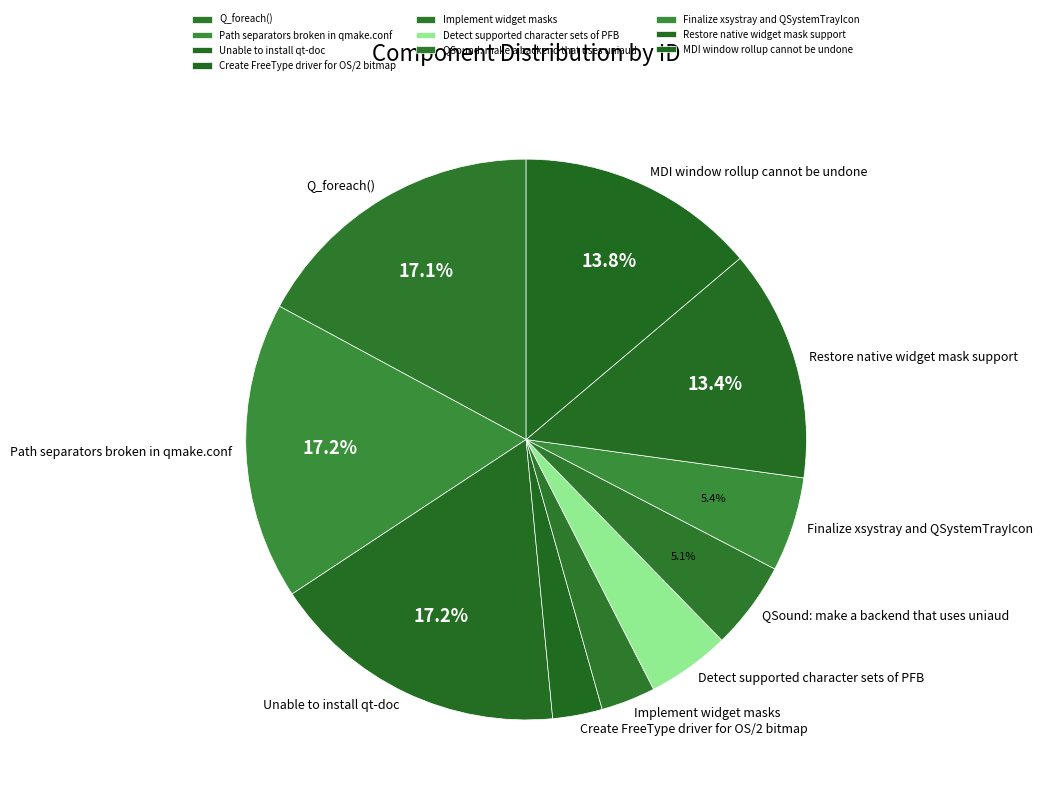

Approximately how many times larger is the value at MDI window rollup cannot be undone compared to Unable to install qt-doc?

0.8